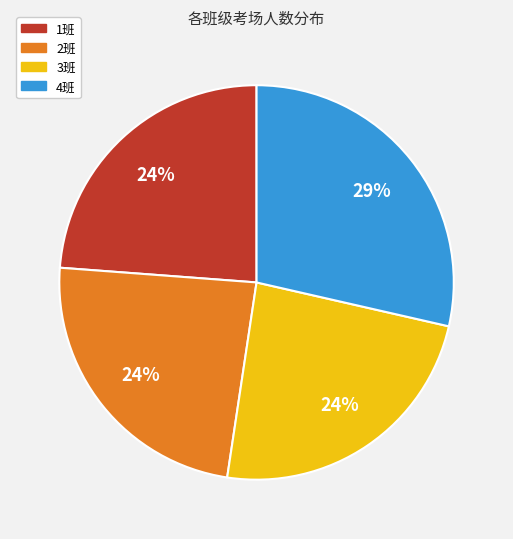

Does 2班 account for over 50% of the chart?

No